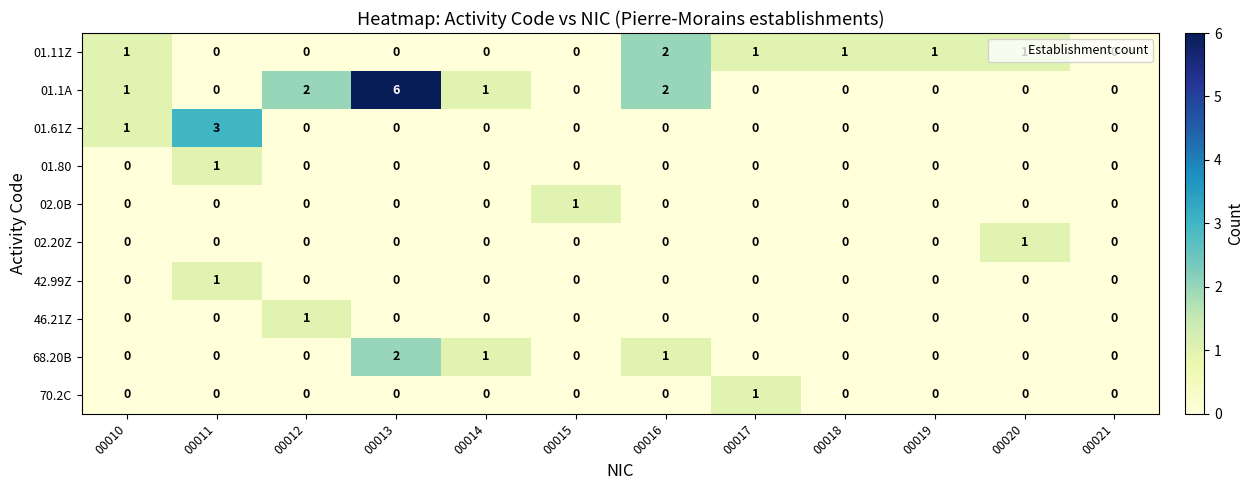

True or false: 01.61Z has a value of 2 at 00010.

False